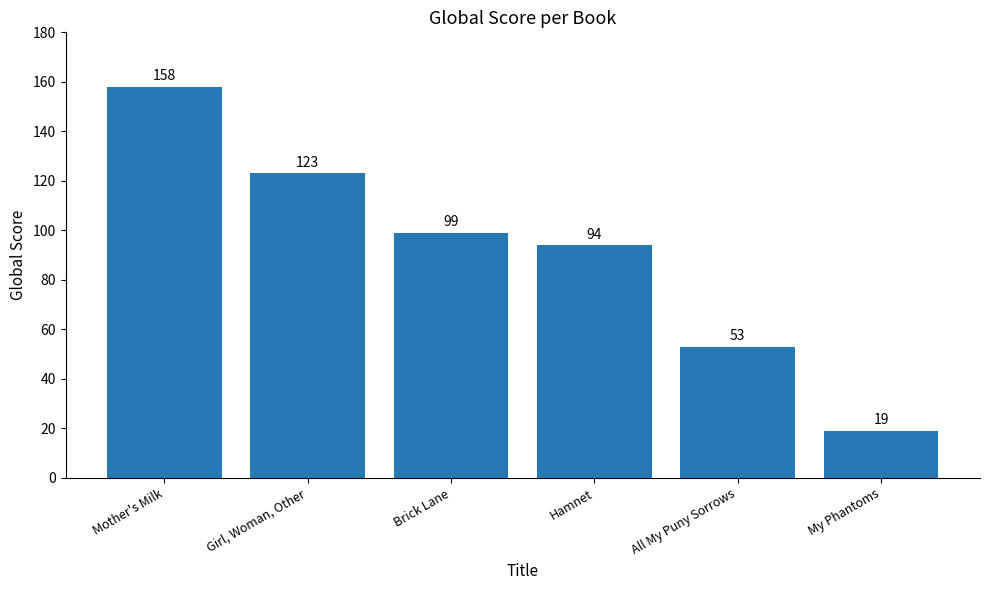

List the labels in order of value, smallest first.

My Phantoms, All My Puny Sorrows, Hamnet, Brick Lane, Girl, Woman, Other, Mother's Milk